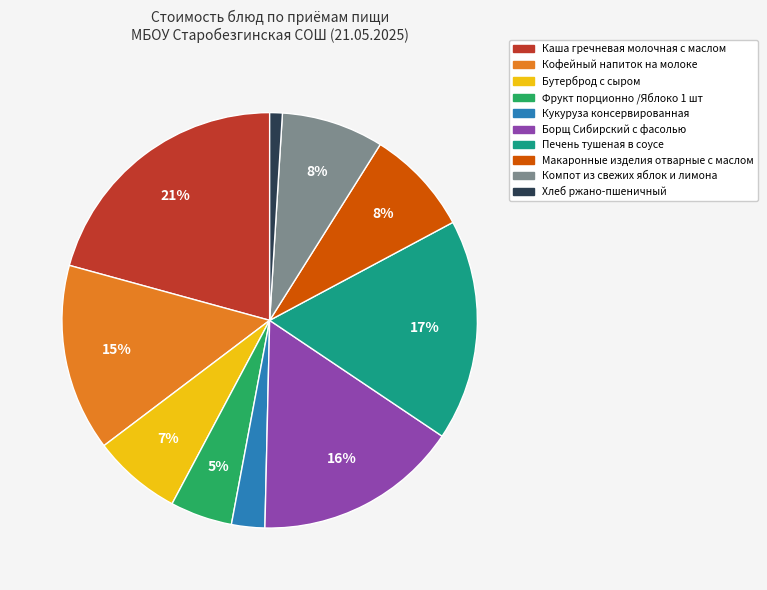

To the nearest percent, what is the difference between the largest and smallest slice percentages?

20%